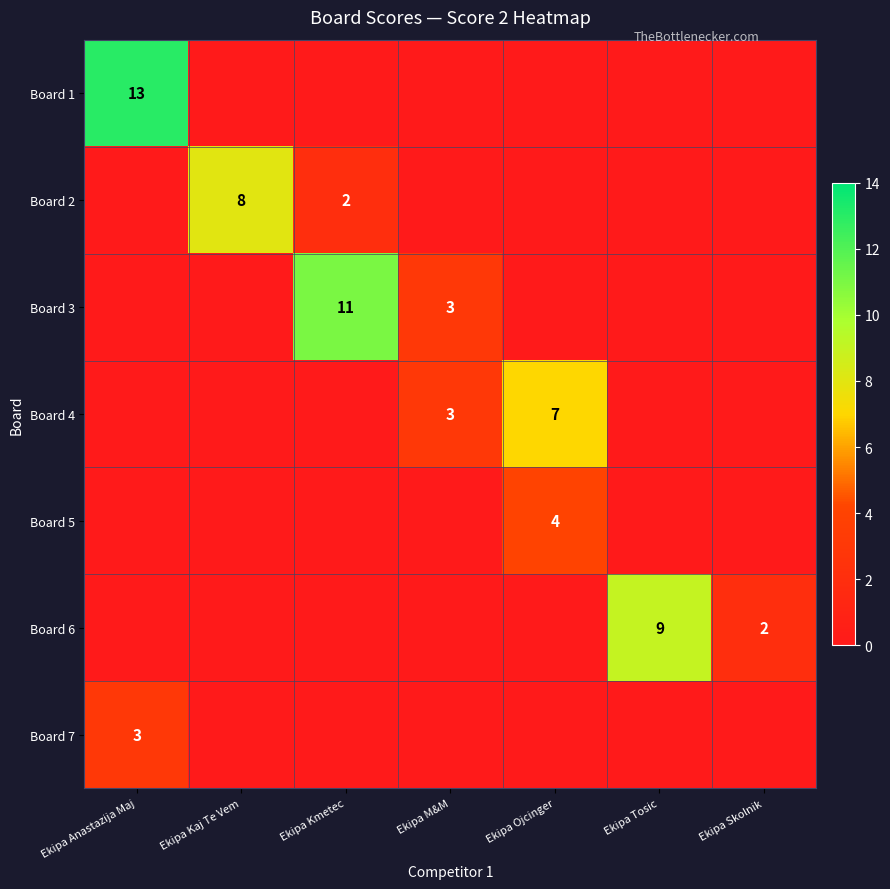

Is it true that Board 5 equals 4 at Ekipa Ojcinger?

True